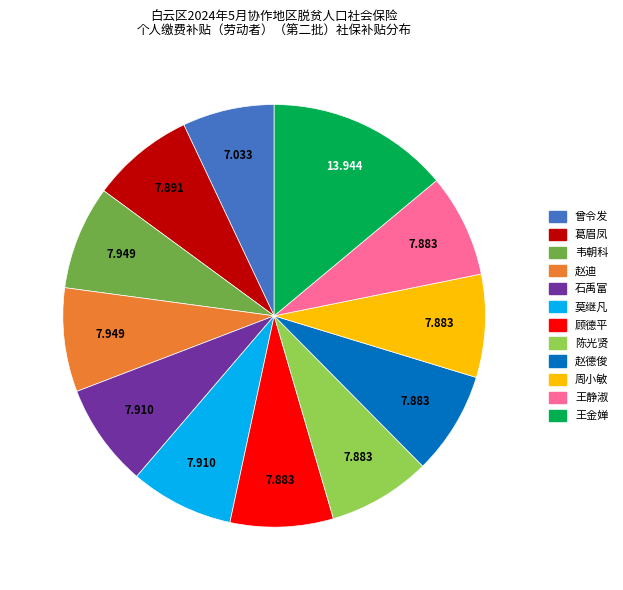

Is there any slice that represents more than half of the pie?

No